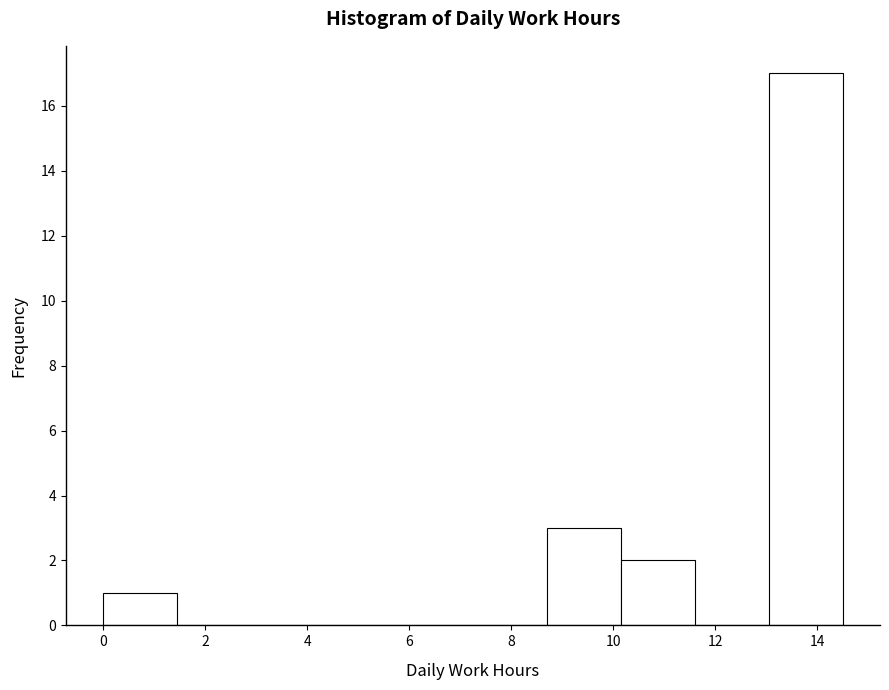

Reading left to right, transcribe this chart: for each bar, give the range it covers on the x-axis and its height. Neither the bar edges nor the heights are printed on the chart, so give them approximately, as read against the axes.

0.00 to 1.45: 1
1.45 to 2.90: 0
2.90 to 4.35: 0
4.35 to 5.80: 0
5.80 to 7.25: 0
7.25 to 8.70: 0
8.70 to 10.15: 3
10.15 to 11.60: 2
11.60 to 13.05: 0
13.05 to 14.50: 17